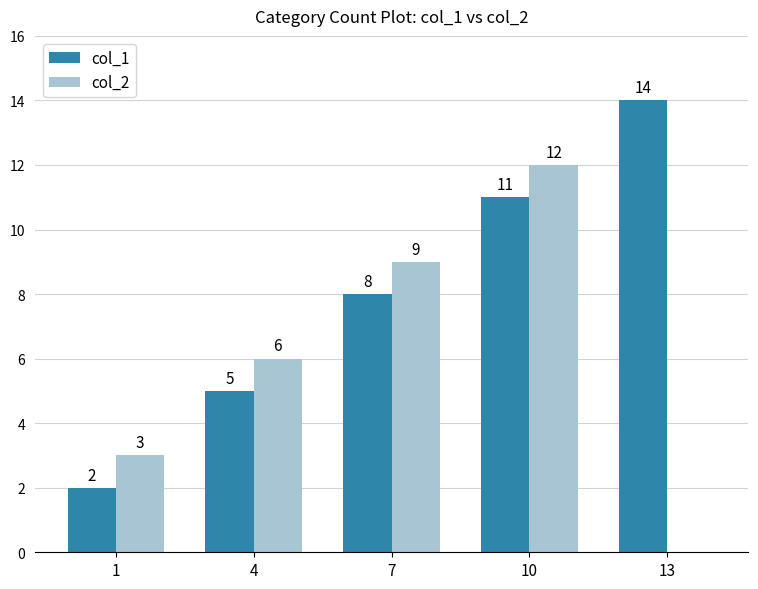

Does the chart contain stacked bars?

No